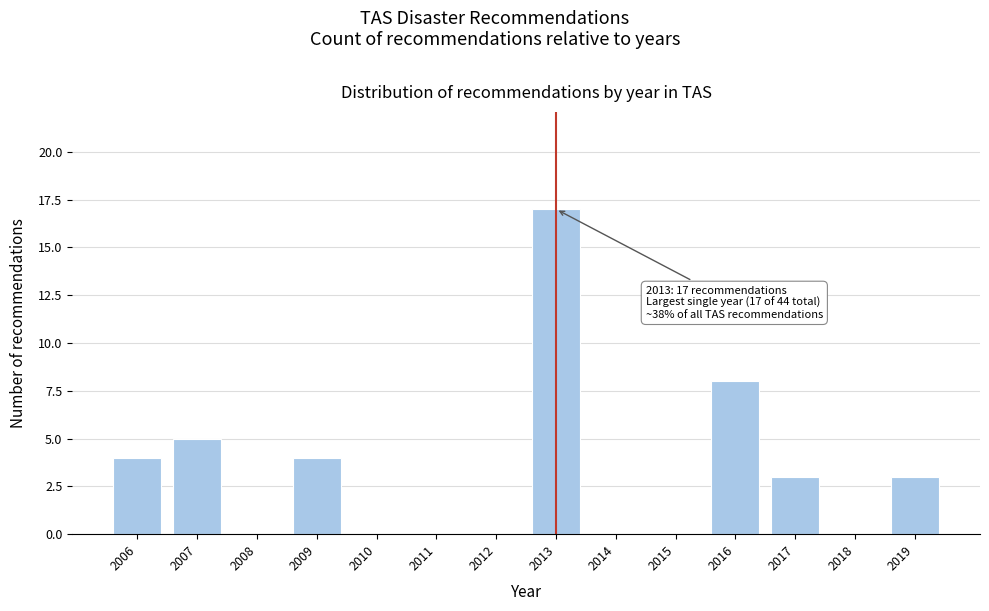

Reading left to right, what are all the values shown in this chart?

2006=4	2007=5	2008=0	2009=4	2010=0	2011=0	2012=0	2013=17	2014=0	2015=0	2016=8	2017=3	2018=0	2019=3